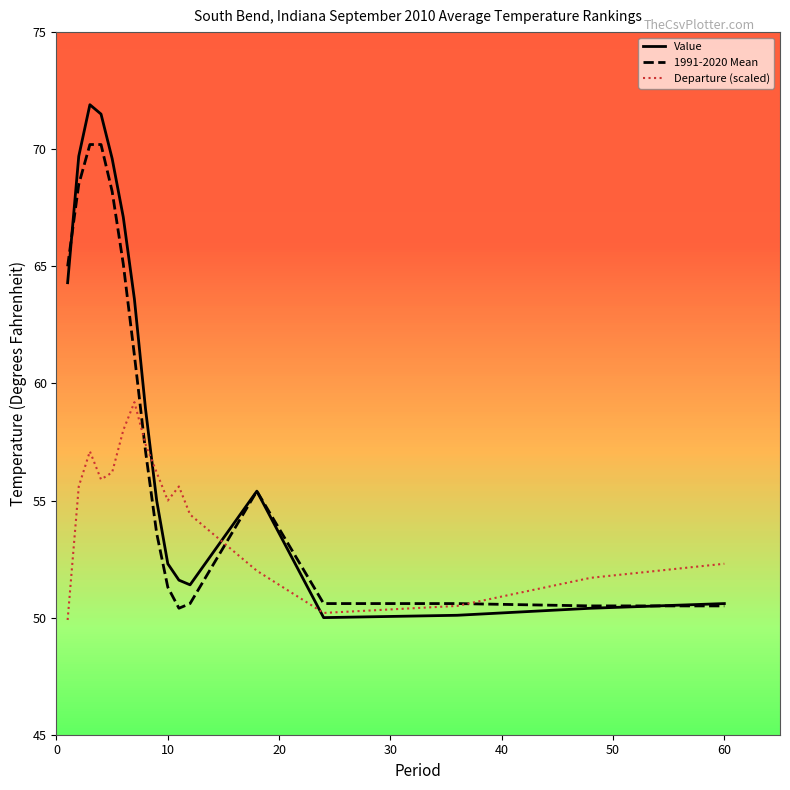

Which series has the largest range (max minus min)?

Value